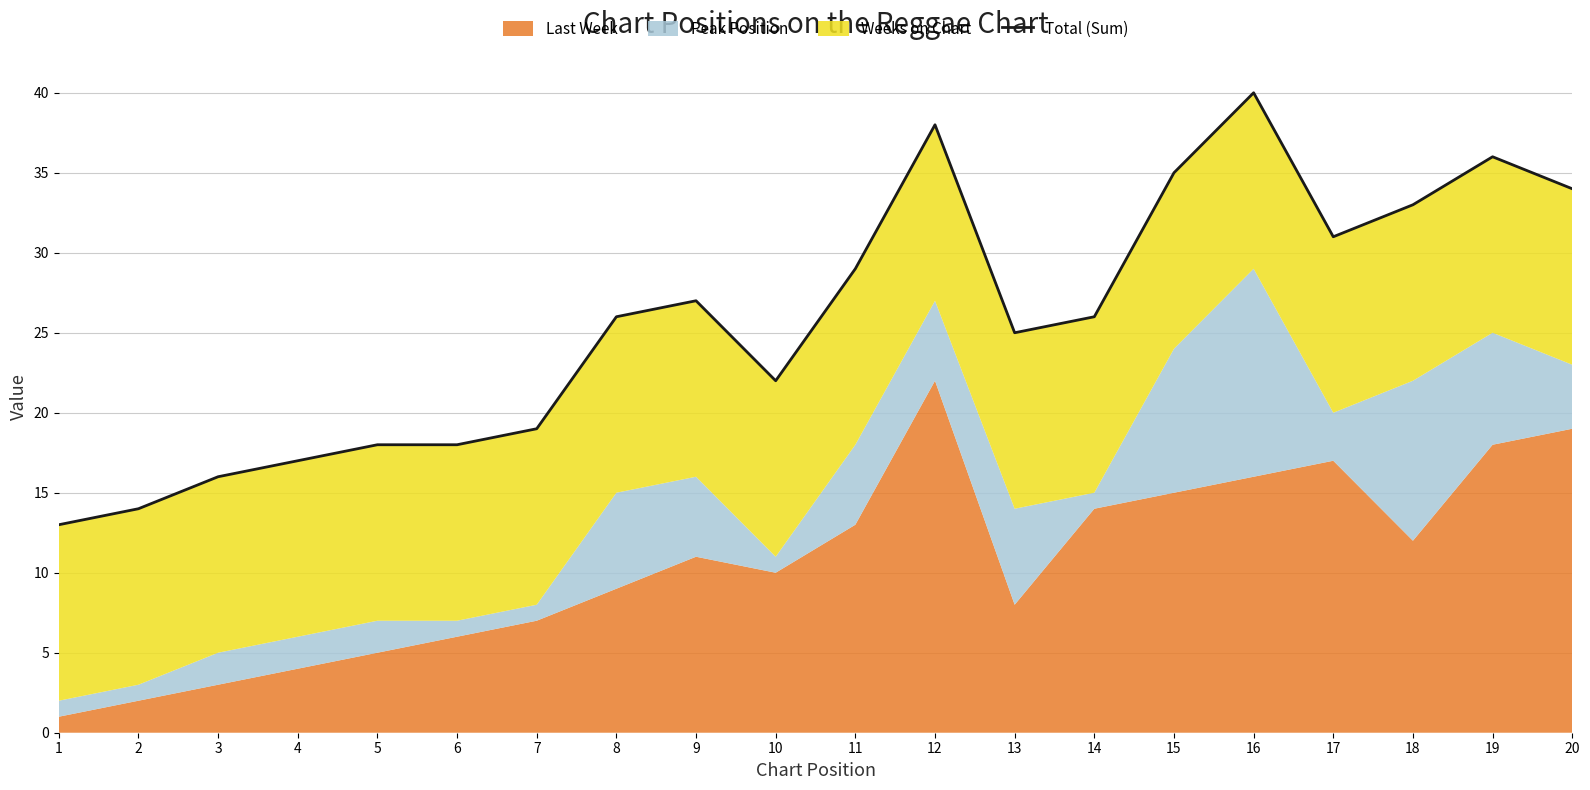

At which label is the value closest to 26?

8